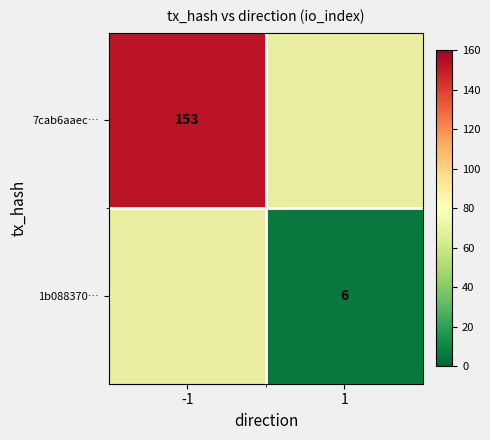

The 1b088370… series shows 6 at 1. True or false?

True